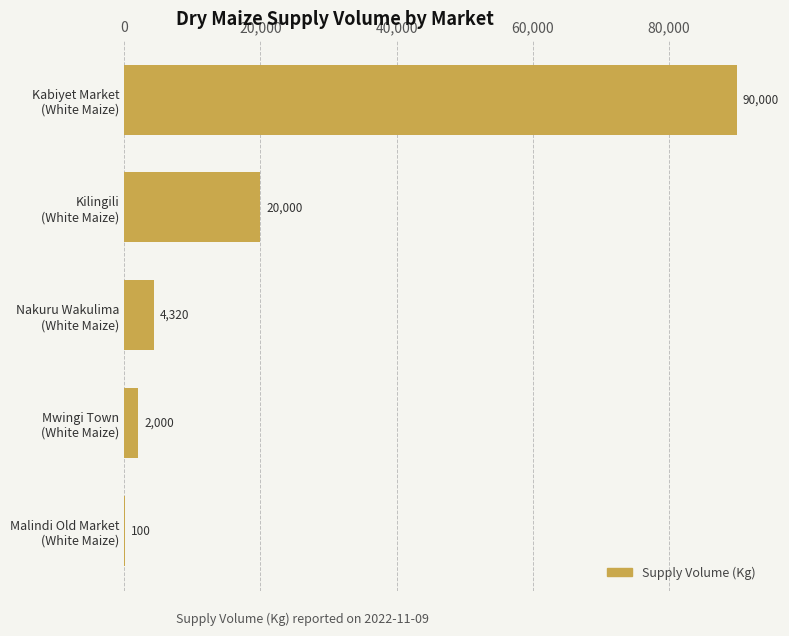

What is the sum of all values?

116420